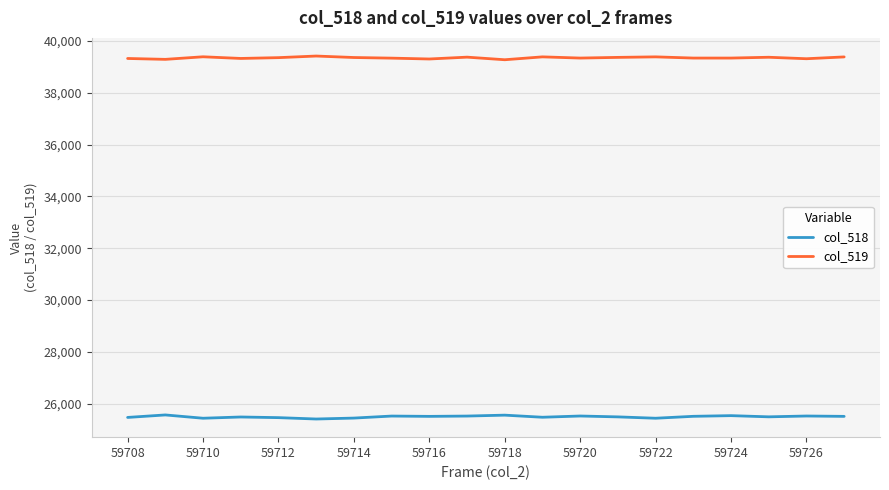

True or false: col_519 and col_518 intersect in this chart.

False